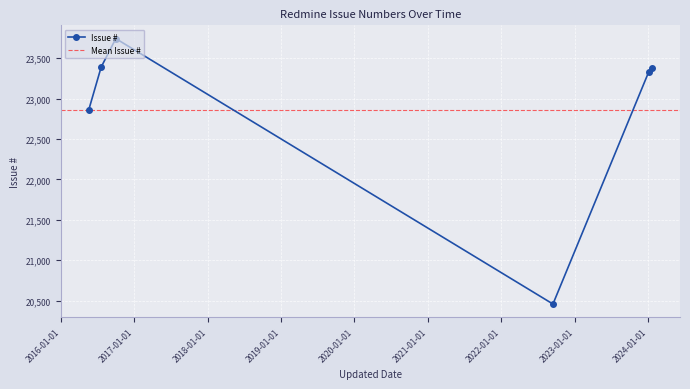

How many interior local valleys does the Issue # series have?

1